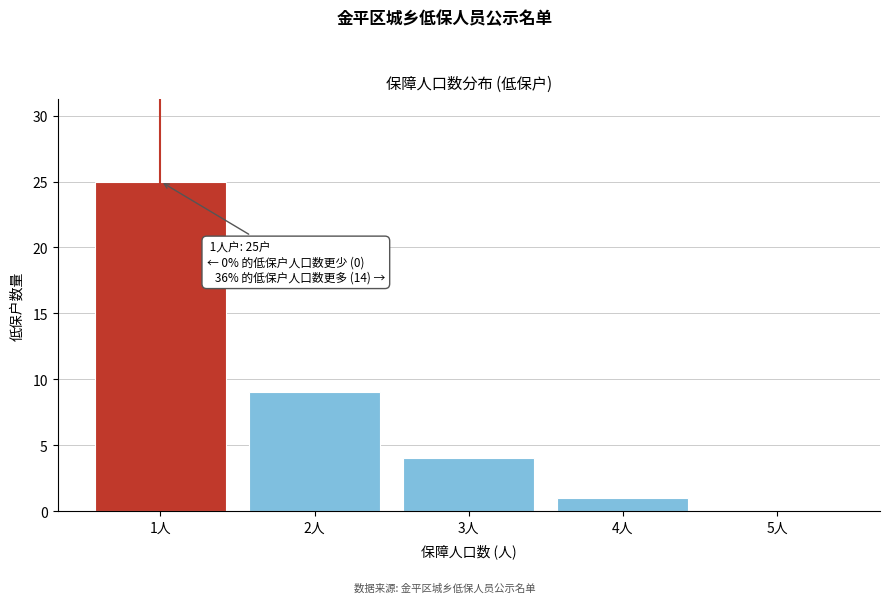

Which range on the x-axis has the tallest bar?

0.5 to 1.5